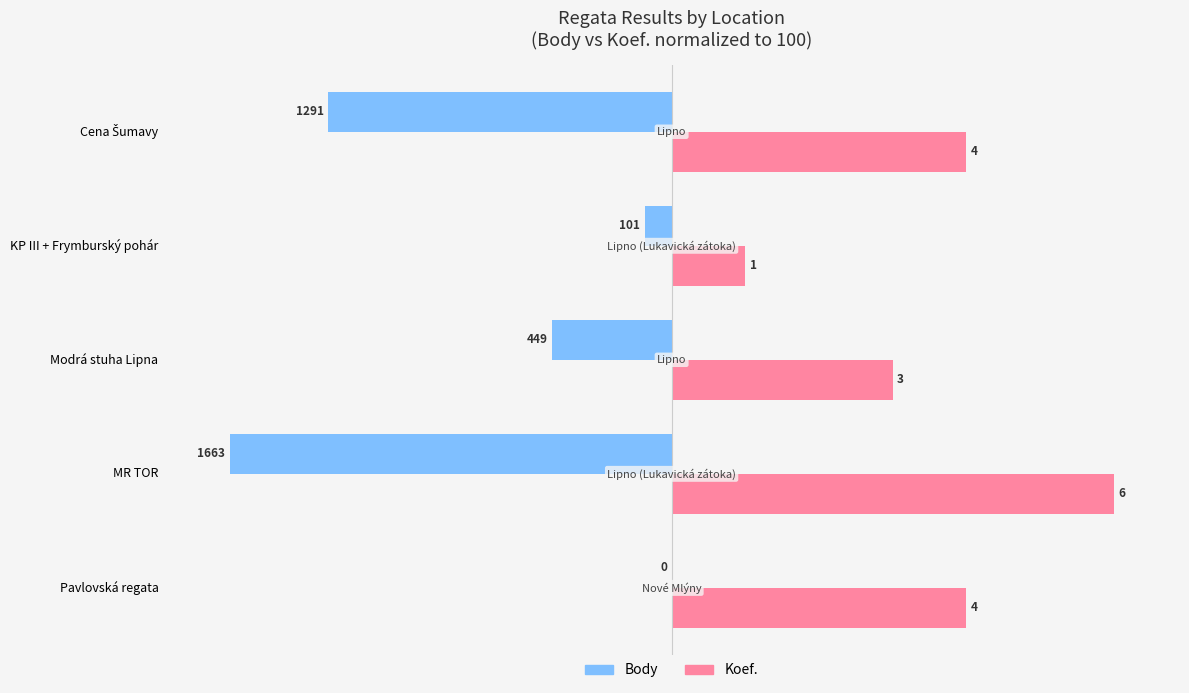

What position from the right is KP III + Frymburský pohár?

2